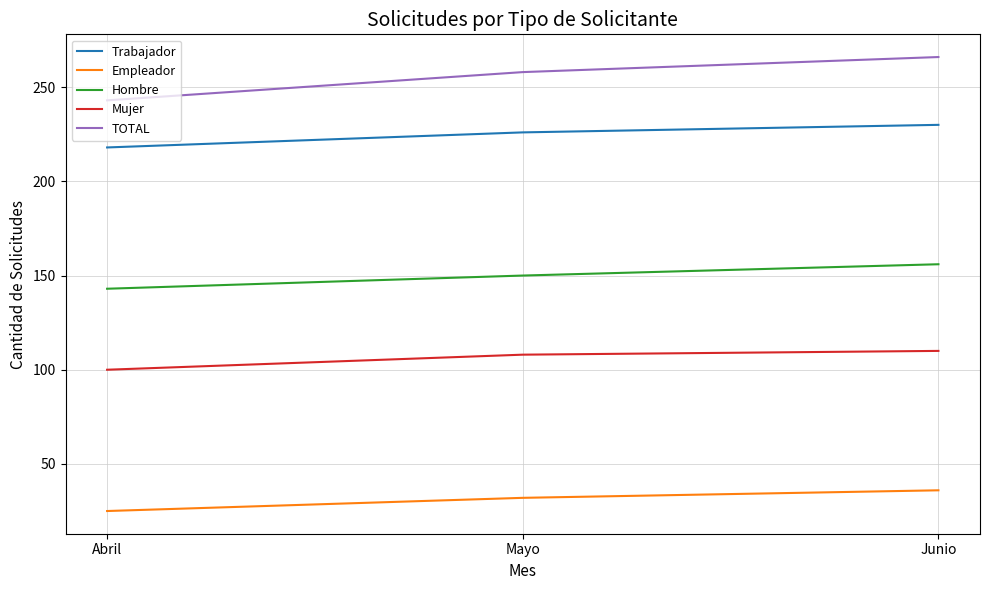

What is the difference between the Trabajador values at Junio and Mayo?

4